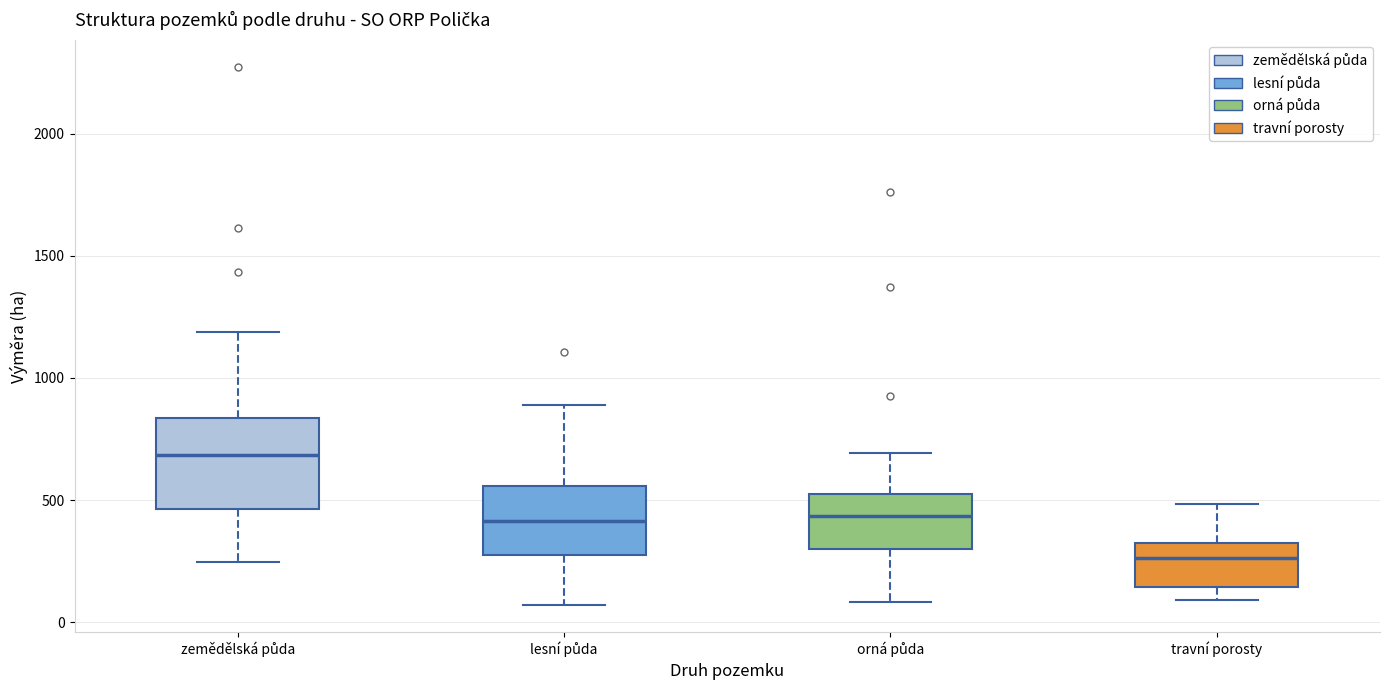

Comparing the boxes themselves (not the whiskers), which one is the tallest?

zemědělská půda